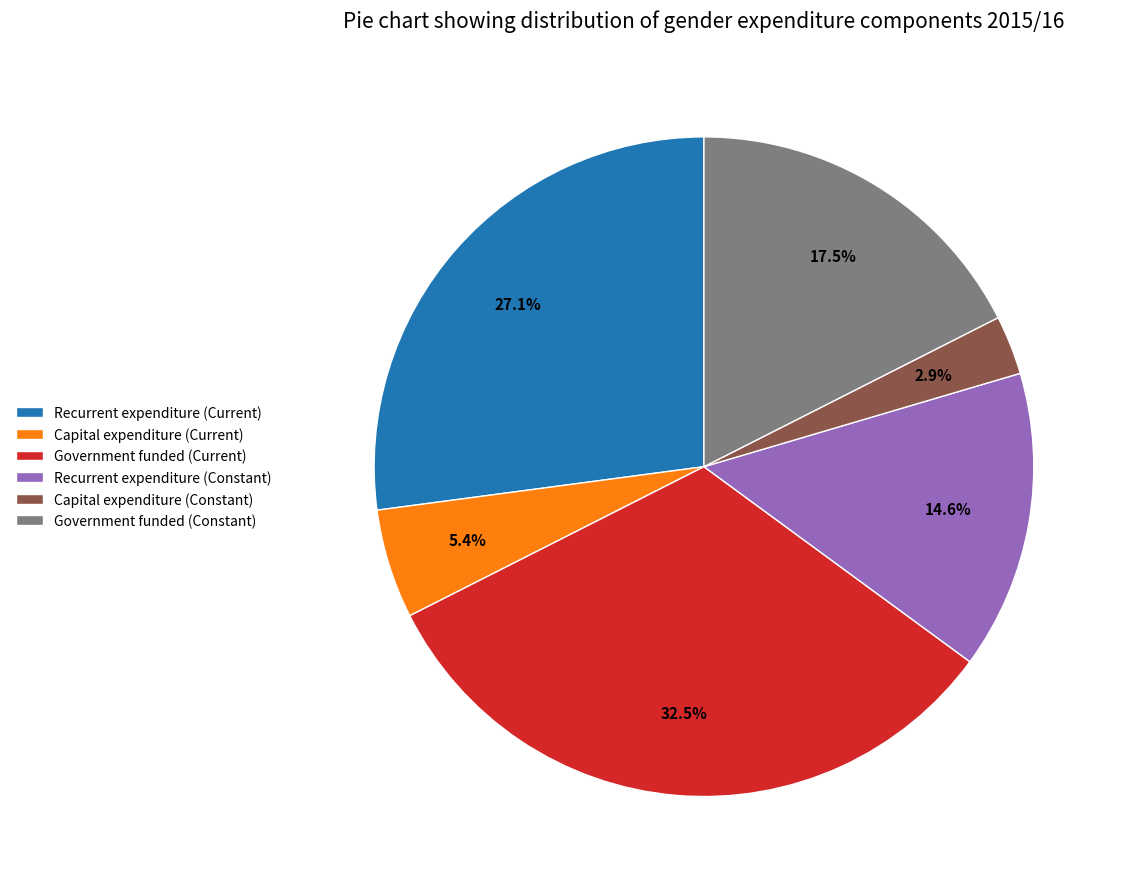

Count the number of slices in the pie.

6